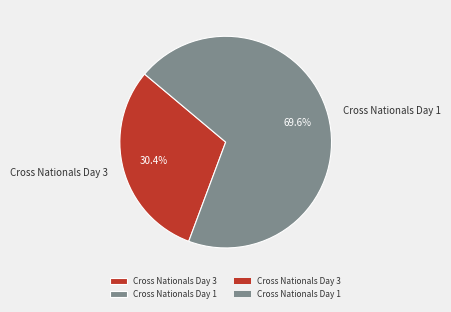

Is the sum of Cross Nationals Day 3 and Cross Nationals Day 1 greater than half?

Yes